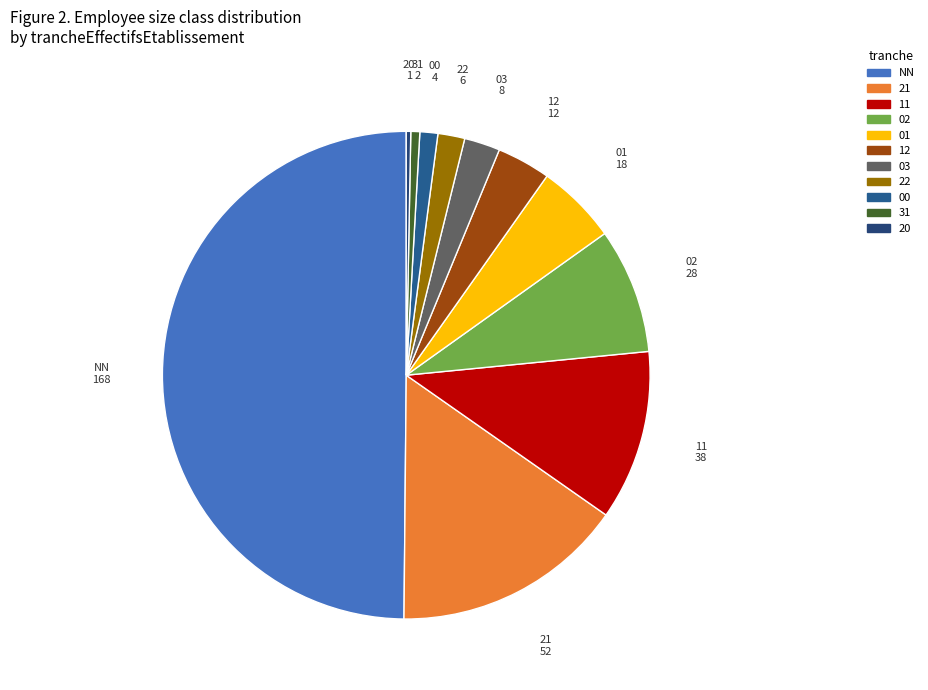

What is the ratio of the value at 02 to the value at 12?

2.3